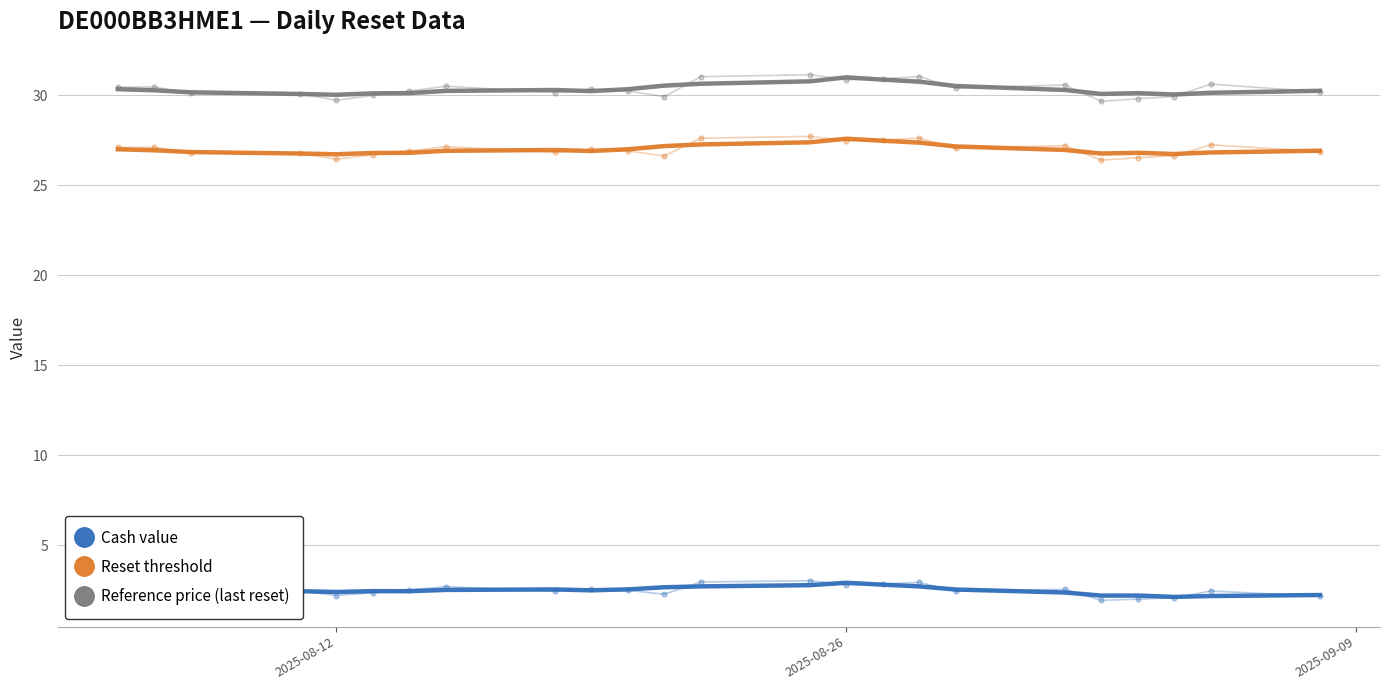

Reading left to right, what are all the values shown in this chart?

Cash value: 2.7	2.6	2.5	2.5	2.4	2.5	2.5	2.5	2.6	2.5	2.6	2.7	2.7	2.8	2.9	2.8	2.7	2.6	2.4	2.2	2.2	2.1	2.2	2.2
Reset threshold: 27.0	26.9	26.8	26.8	26.7	26.8	26.8	26.9	27.0	26.9	27.0	27.2	27.3	27.4	27.6	27.5	27.4	27.2	27.0	26.8	26.8	26.7	26.8	26.9
Reference price (last reset): 30.3	30.3	30.2	30.1	30.0	30.1	30.1	30.2	30.3	30.2	30.3	30.5	30.6	30.8	31.0	30.9	30.8	30.5	30.3	30.1	30.1	30.0	30.1	30.2